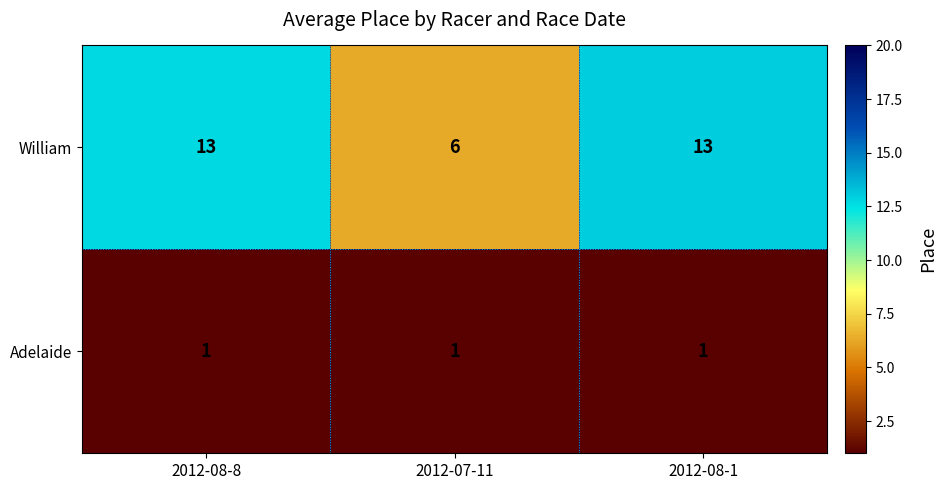

What is the average value of the William series?

11